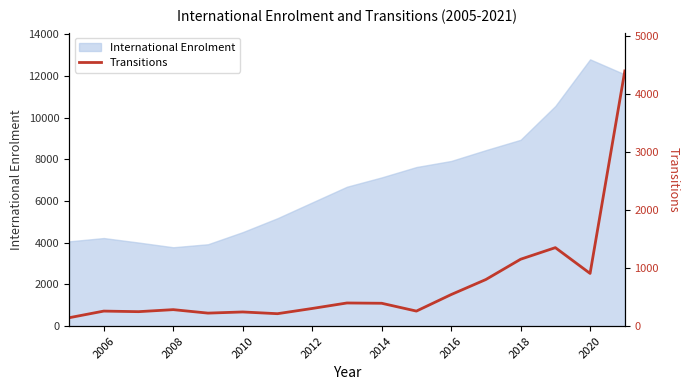

At which label does International Enrolment reach its peak?

2020